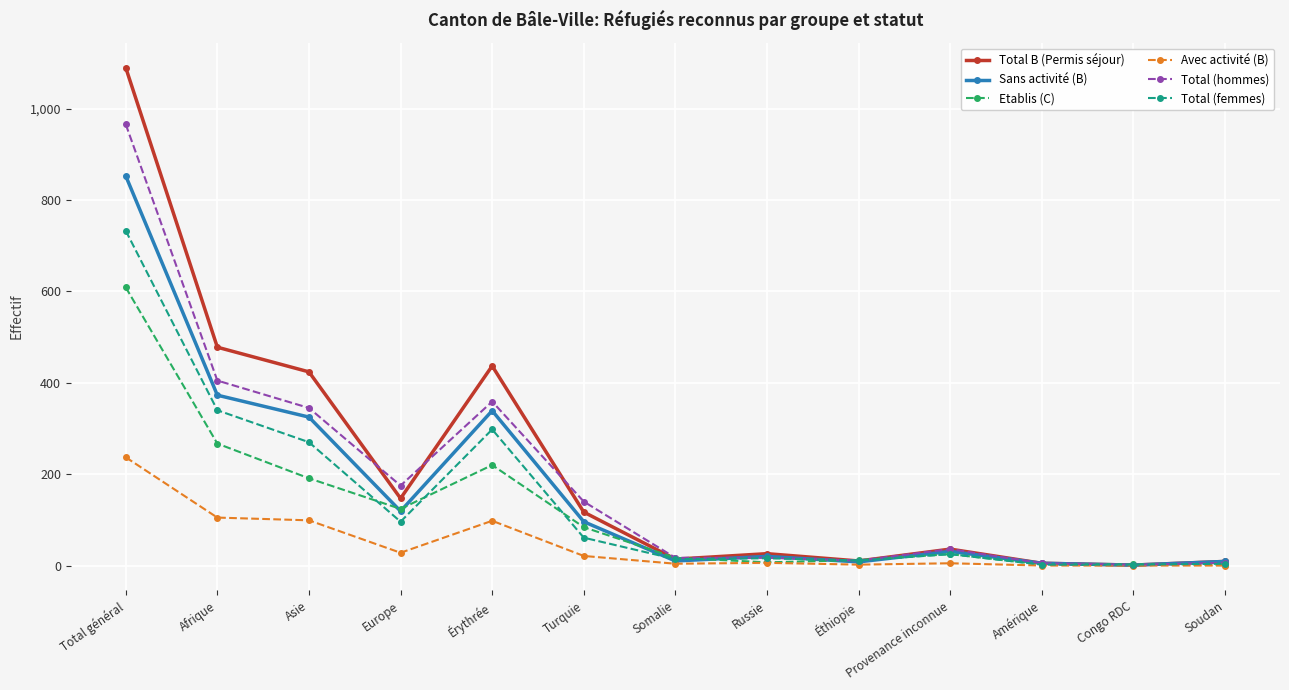

At which category does Etablis (C) reach its first local peak?

Érythrée